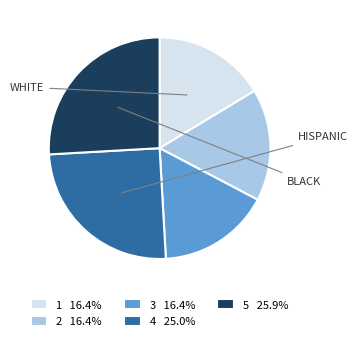

What is the ratio of the value at 2 16.4% to the value at 1 16.4%?

1.0